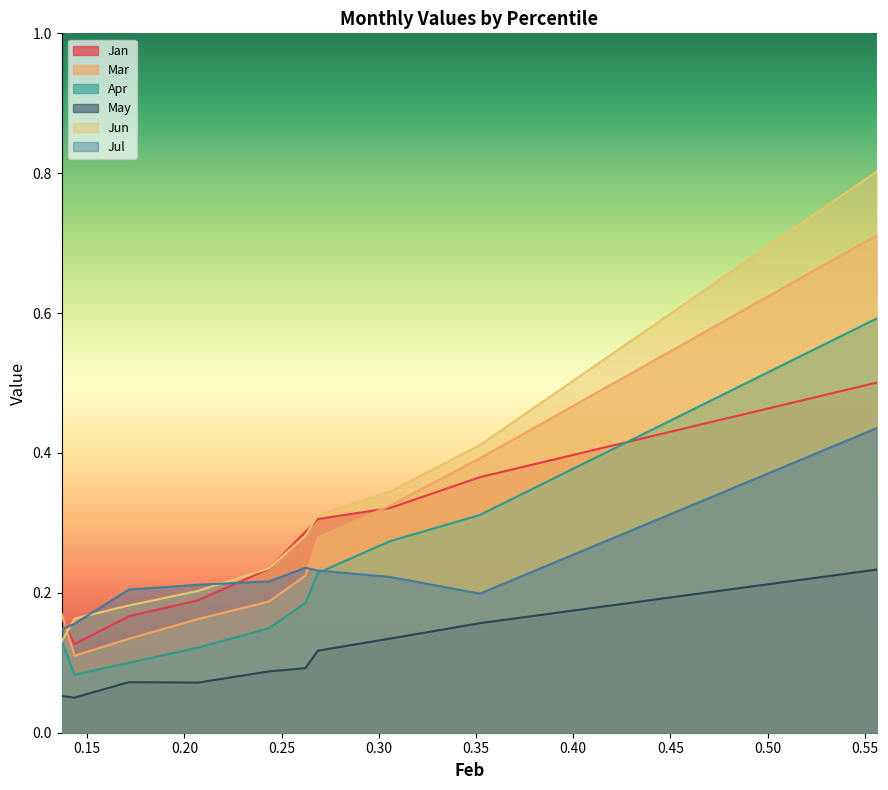

What is the smallest value displayed?

0.1